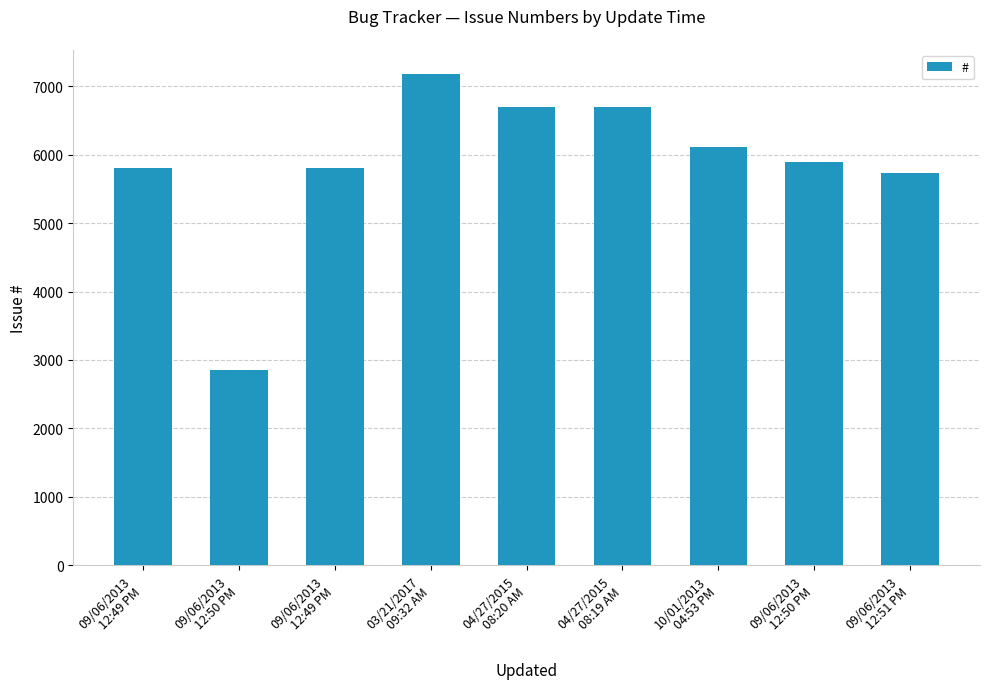

Reading left to right, list all the values displayed in this chart.

5805	2852	5799	7175	6701	6700	6112	5887	5736